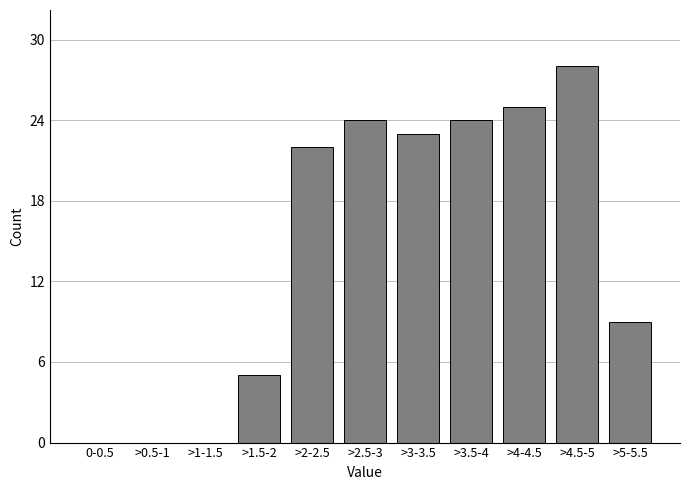

Reading left to right, what are all the values shown in this chart?

0-0.5=0	>0.5-1=0	>1-1.5=0	>1.5-2=5	>2-2.5=22	>2.5-3=24	>3-3.5=23	>3.5-4=24	>4-4.5=25	>4.5-5=28	>5-5.5=9